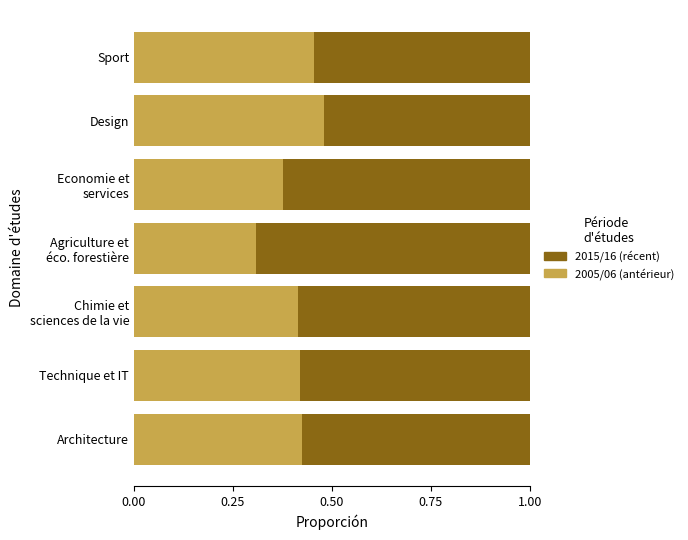

What is the total value across all series at Sport?

1.0